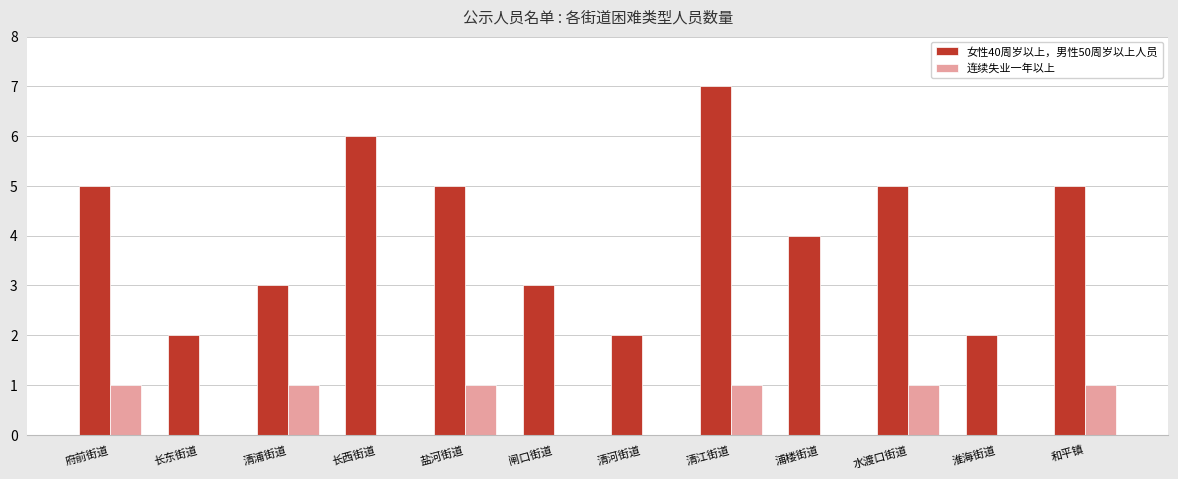

What is the maximum value for 女性40周岁以上，男性50周岁以上人员?

7